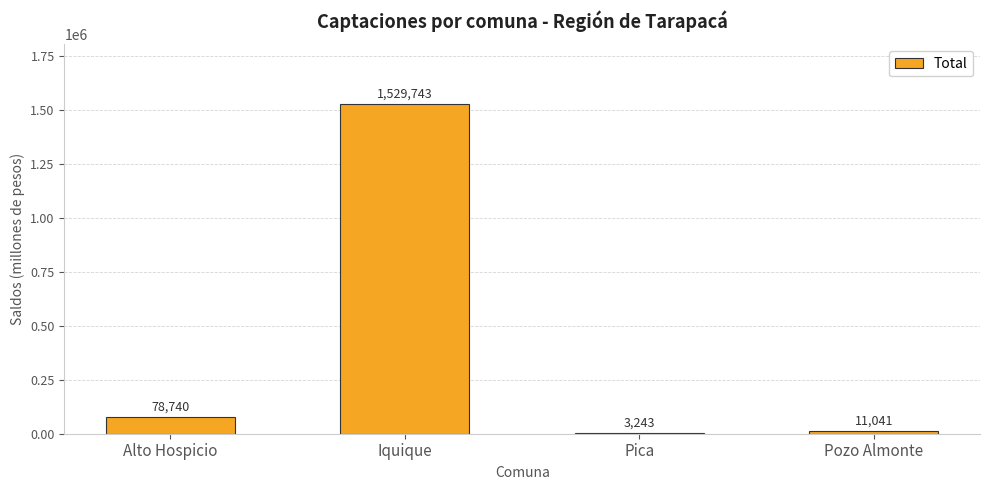

True or false: the data shows 366709.7 at Iquique.

False